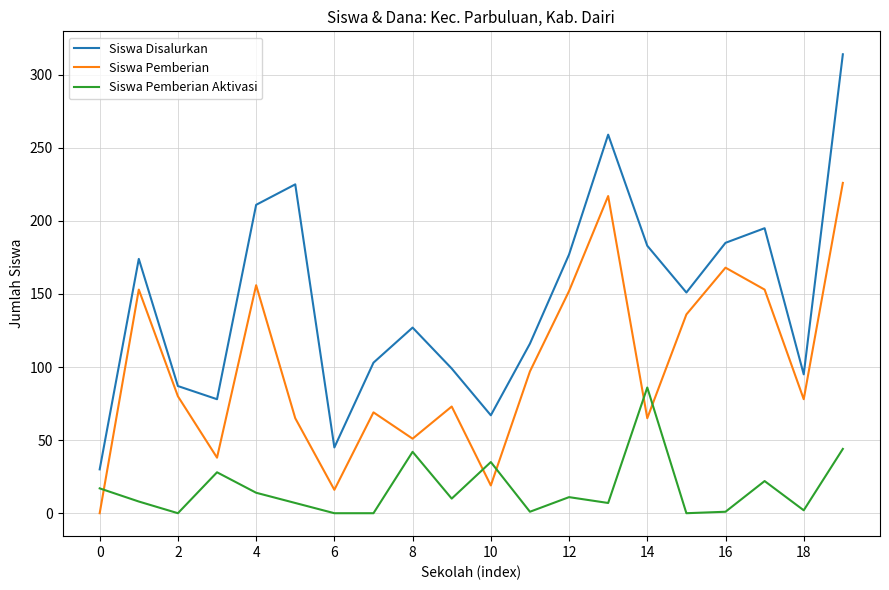

List the series in order of their overall mean, highest first.

Siswa Disalurkan, Siswa Pemberian, Siswa Pemberian Aktivasi